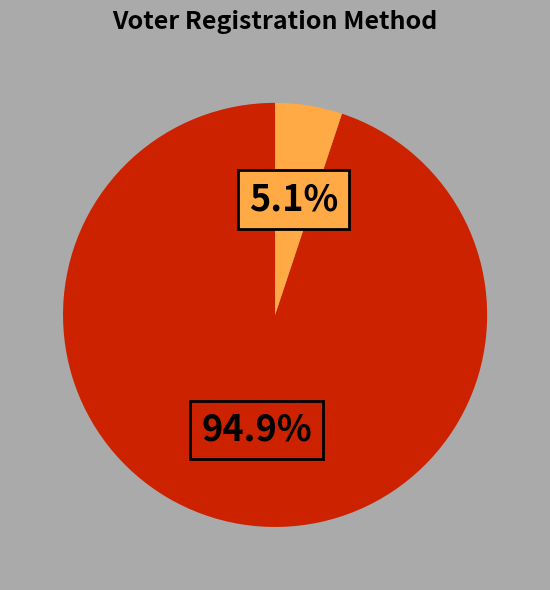

Does any single category account for the majority?

Yes